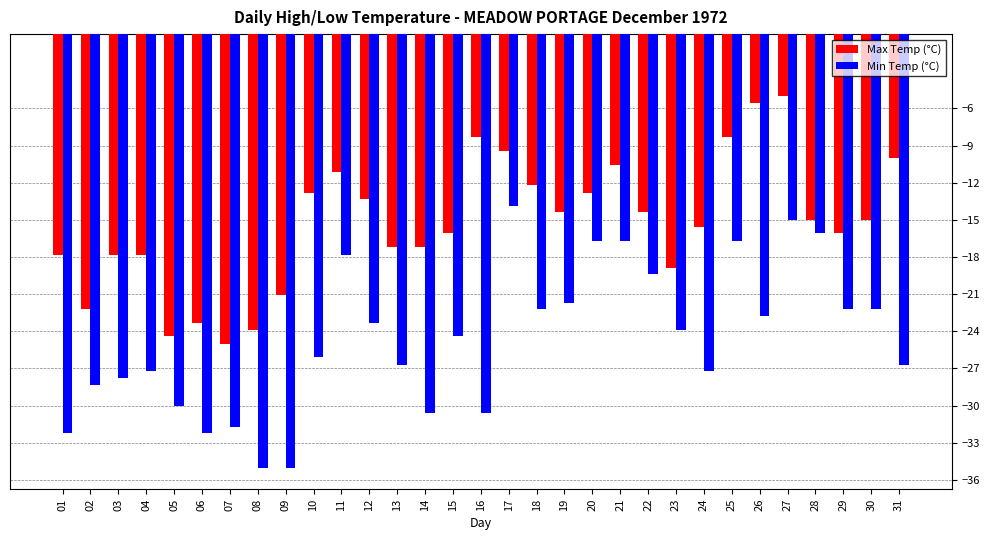

How many categories are shown in the chart?

31